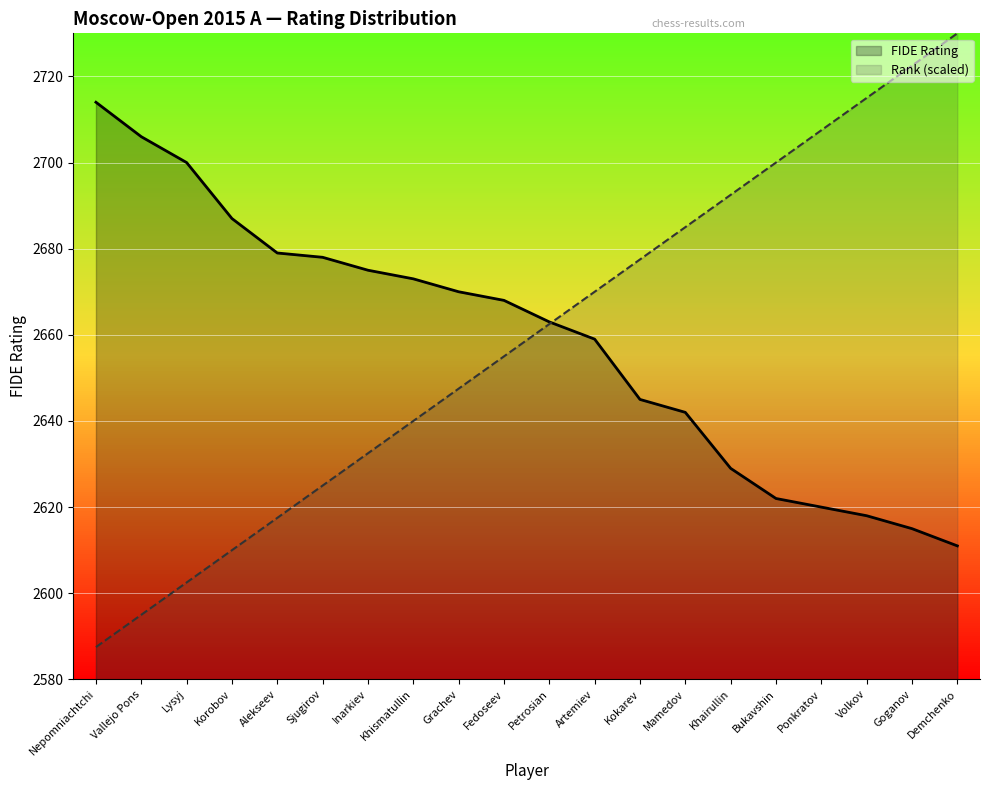

True or false: FIDE Rating and Rank cross at least once.

True